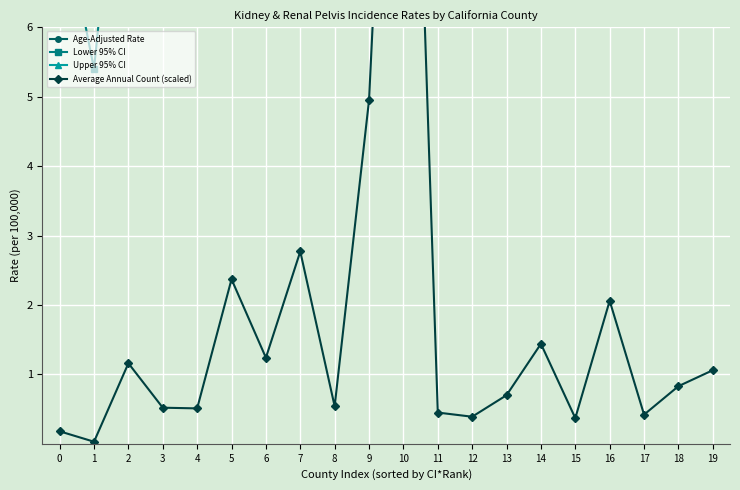

What is the approximate value of Average Annual Count (scaled) at 16?

2.1